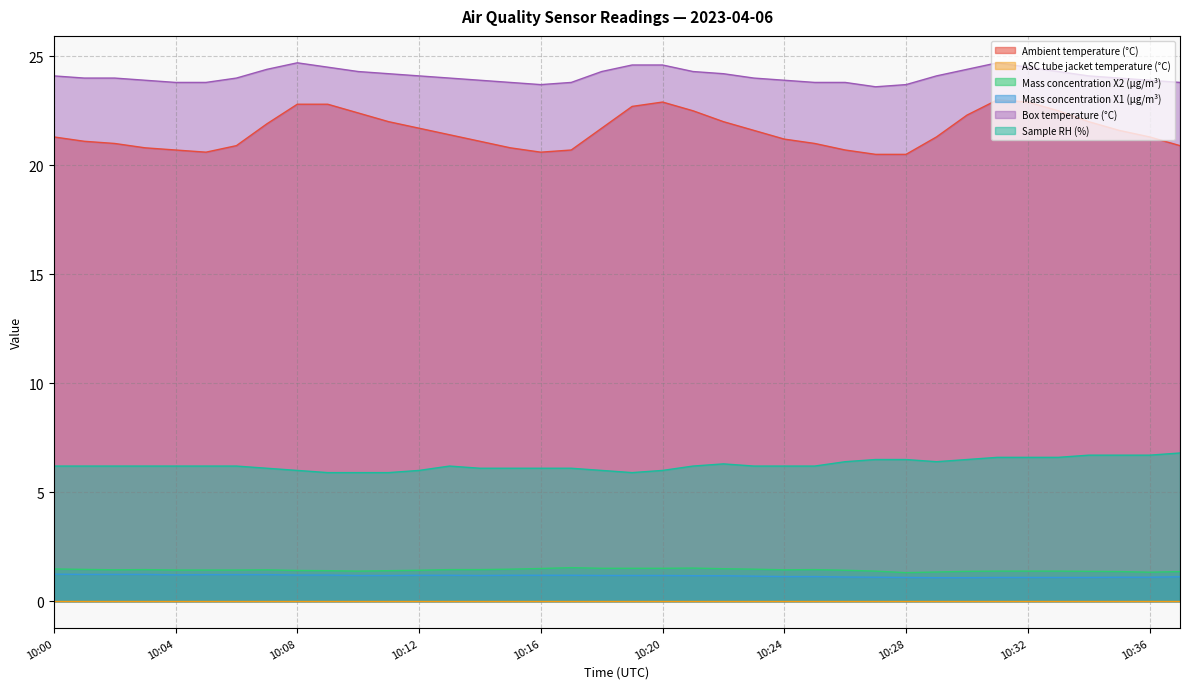

What is the greatest value displayed?

24.7